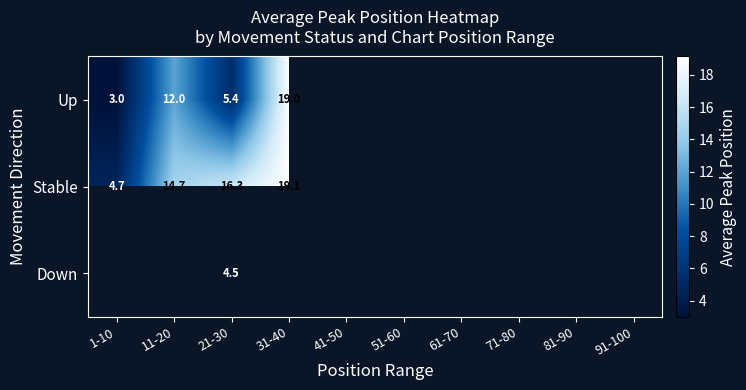

True or false: Up has a value of 12.0 at 11-20.

True